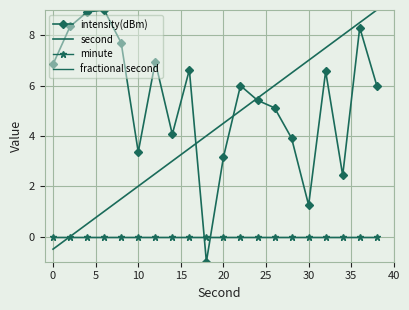

At how many categories does at least one series exceed 5?

16